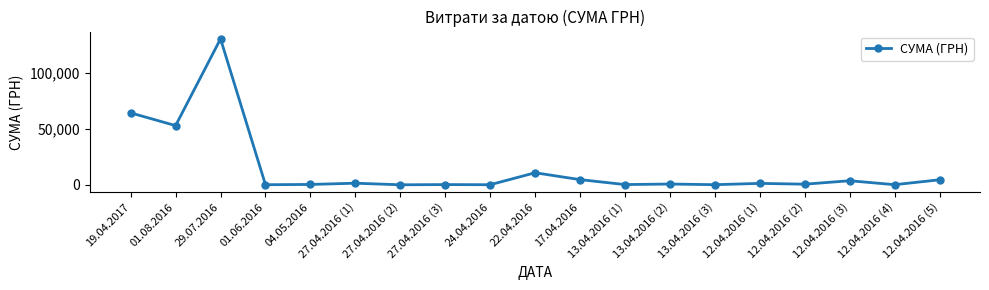

What is the difference between the maximum and minimum values?

130266.5